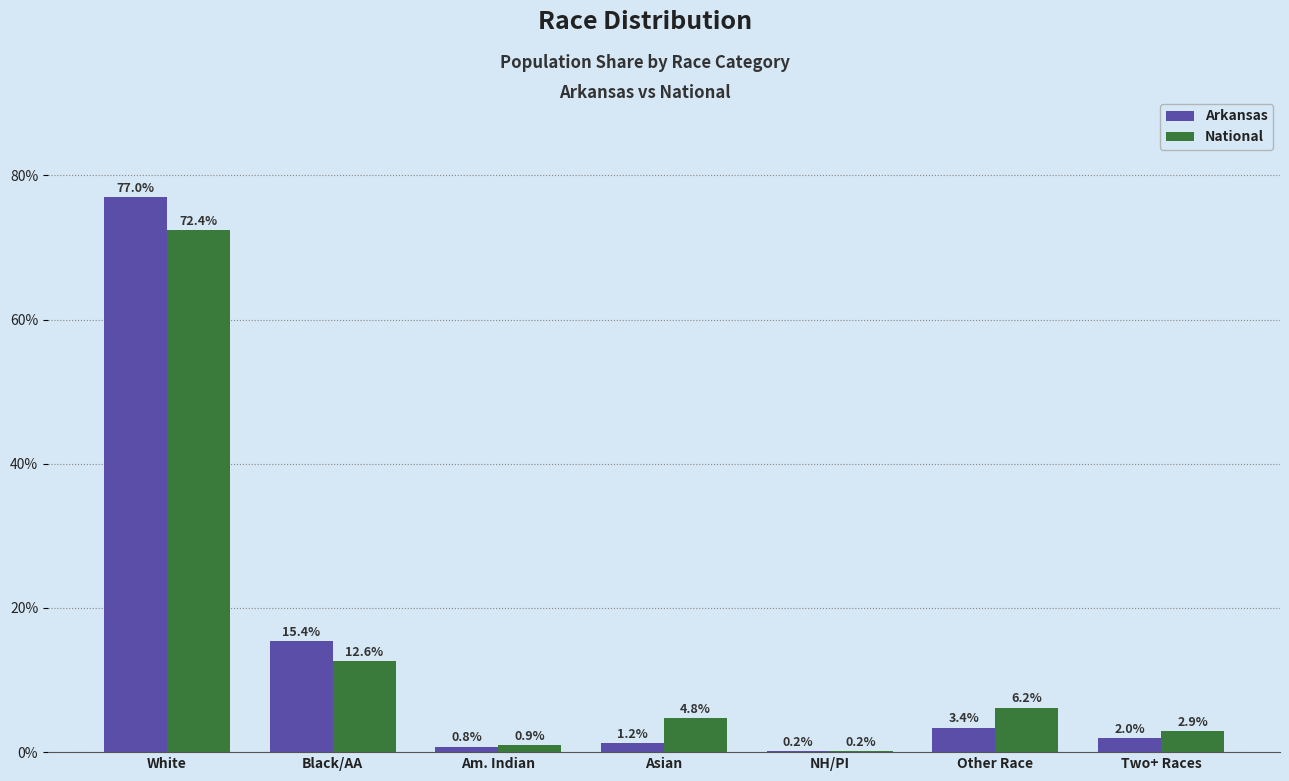

Is the value of Arkansas at Other Race greater than the value of National at Black/AA?

No